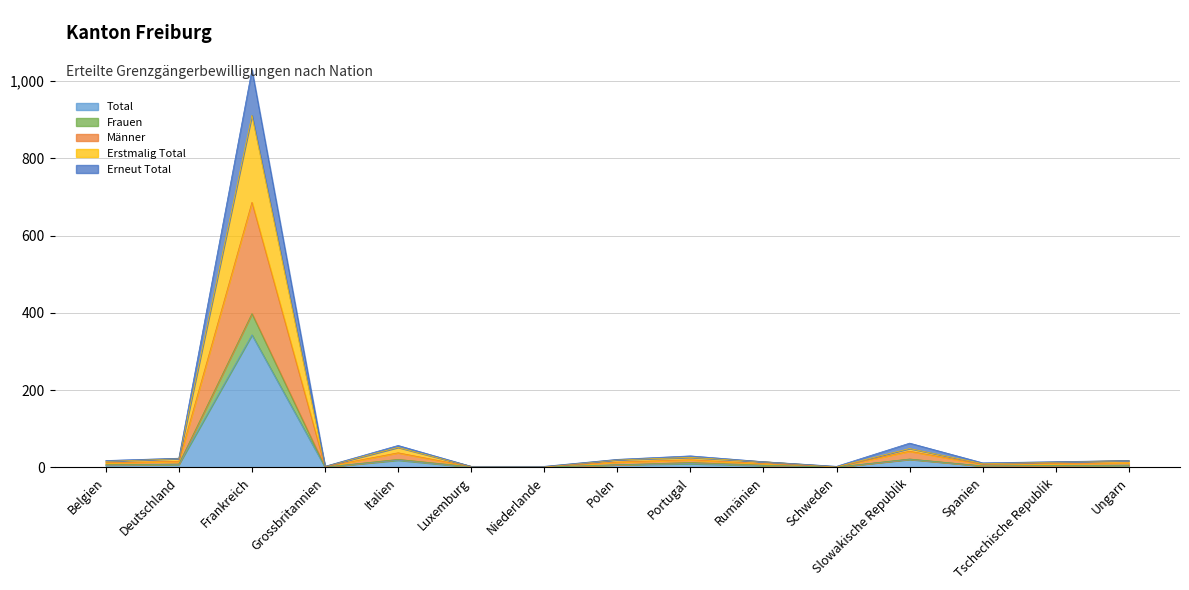

What value does the Männer series have at Grossbritannien?

2